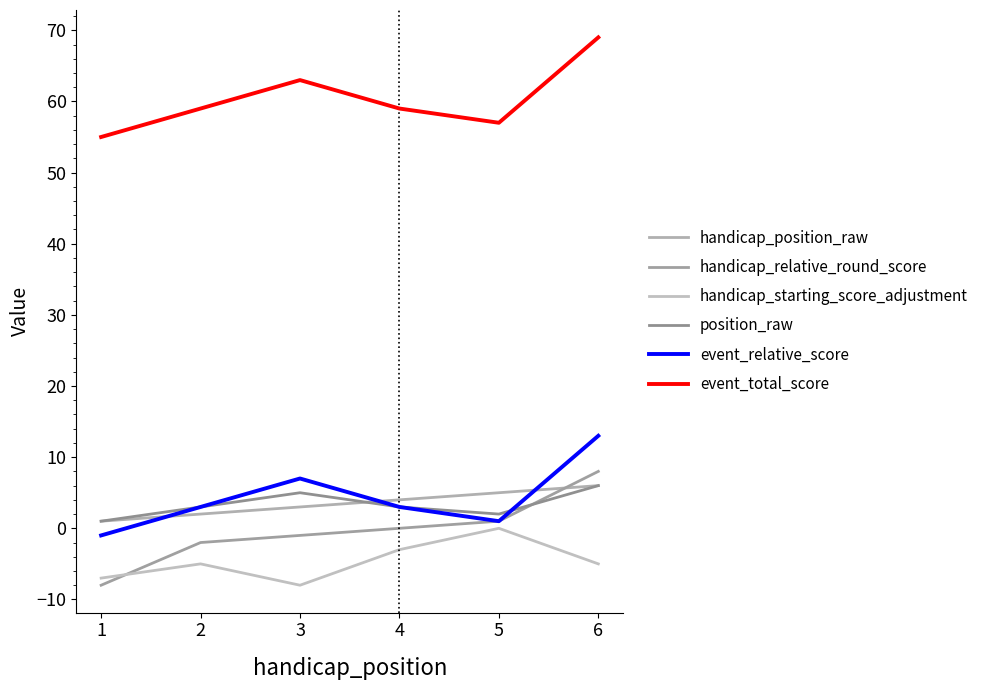

At which label is handicap_position_raw closest to 3?

3